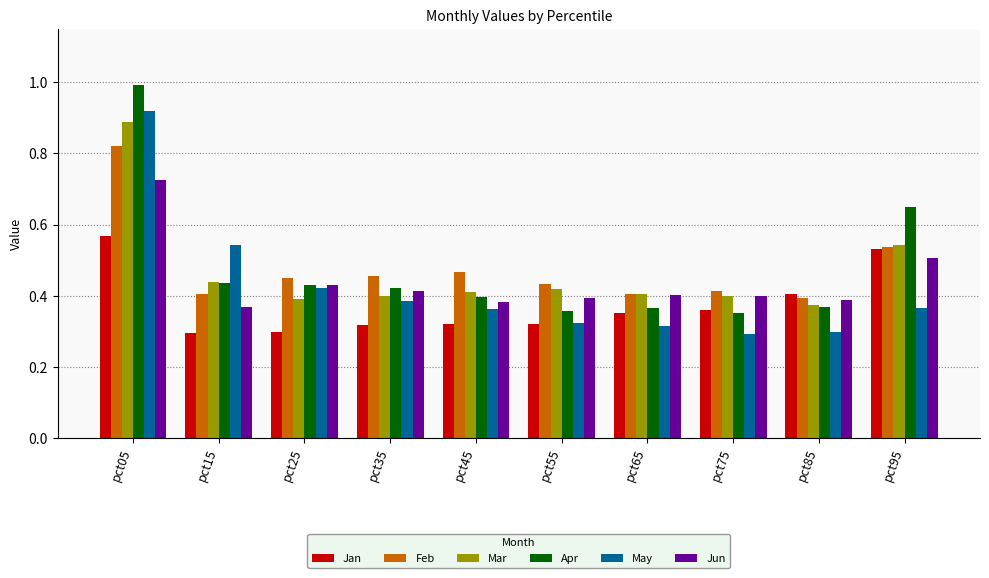

Is the value of Feb at pct65 greater than the value of May at pct55?

Yes